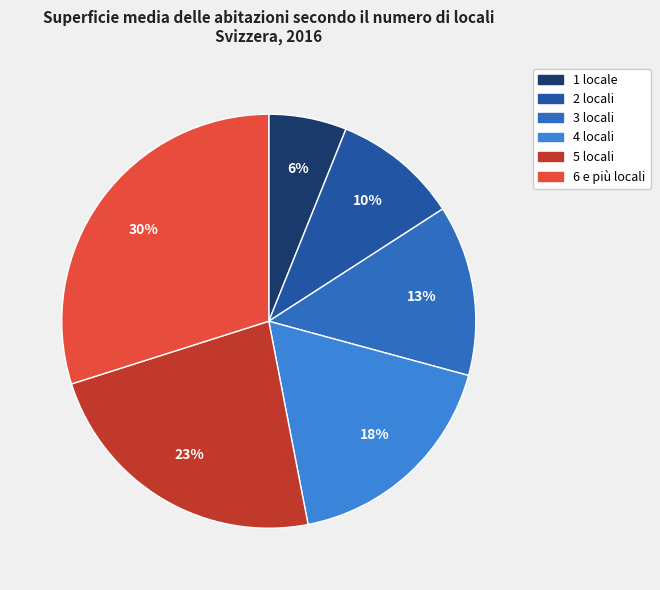

What is the largest slice in the pie chart?

6 e più locali